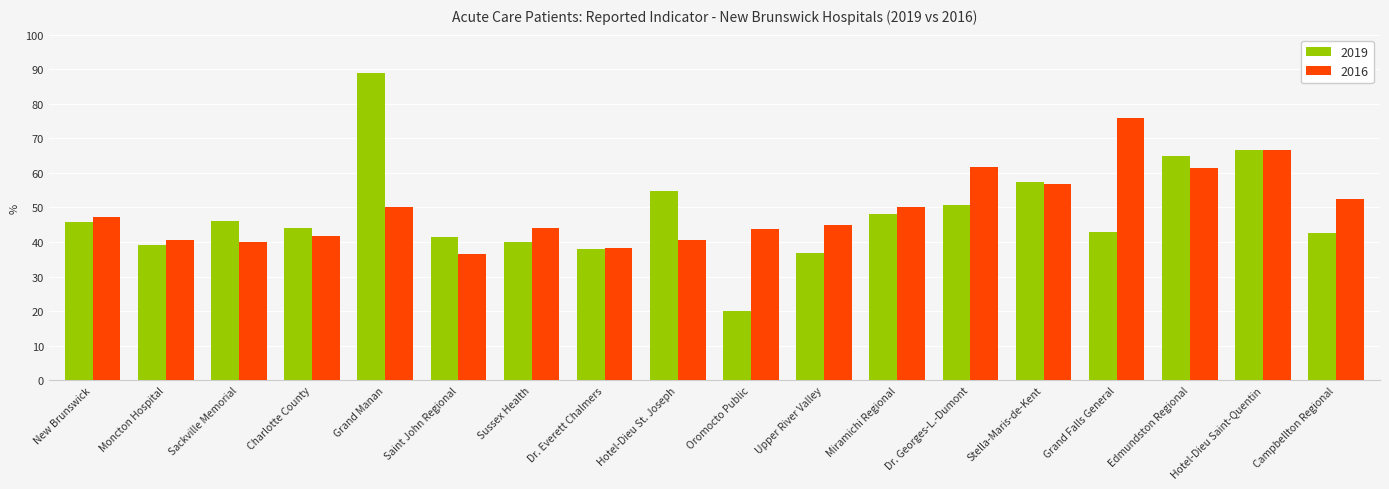

How many values in the 2019 series exceed 45?

9